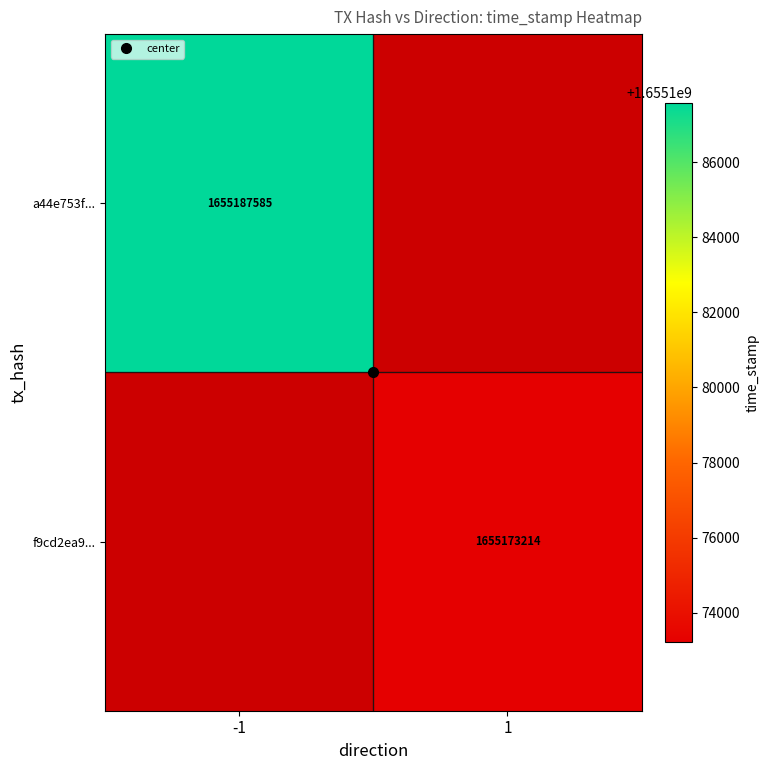

How many data points does each series have?

2